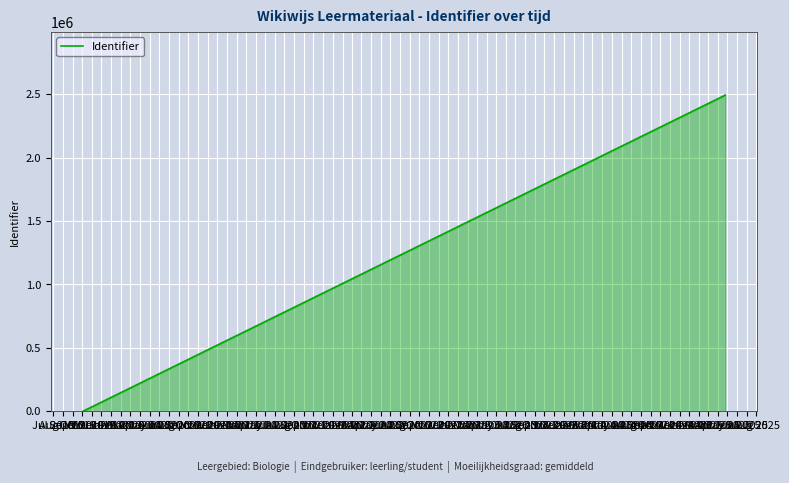

Is it true that the value at Jul 2019 is 0?

True